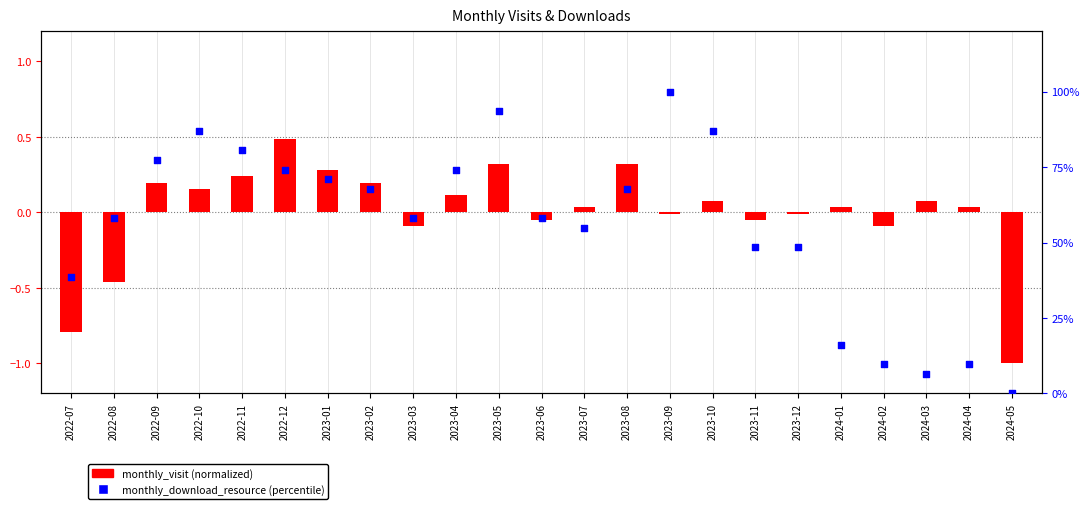

At which category is the sum across all series the highest?

2023-09